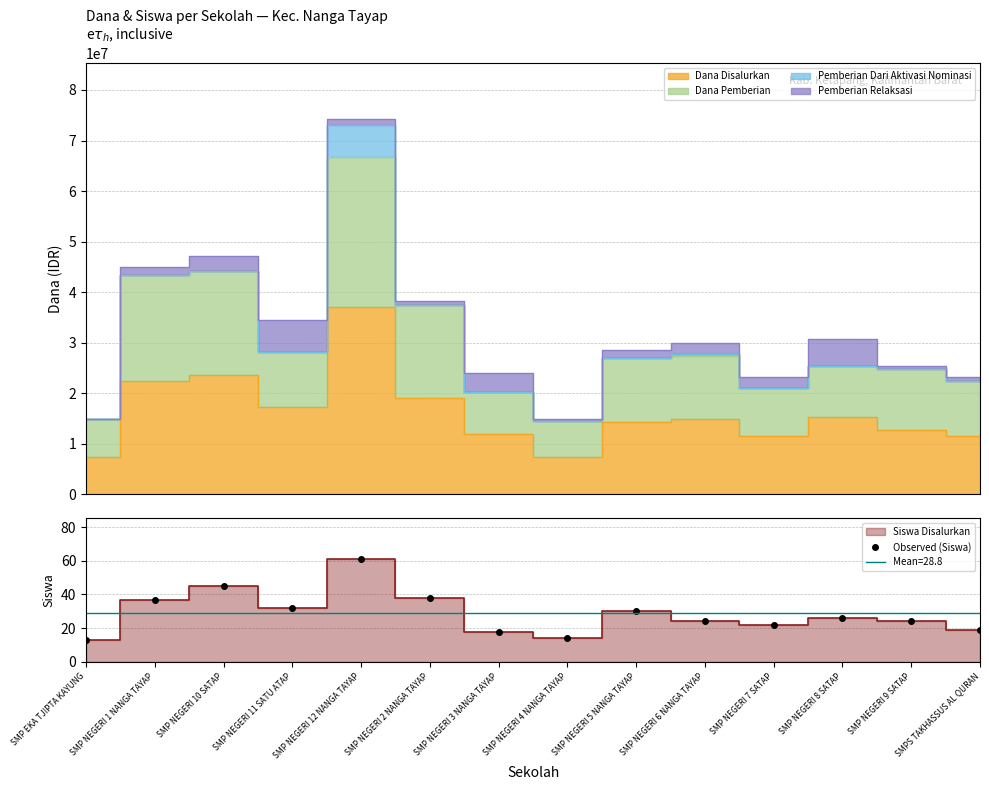

True or false: the data shows 15 at SMP NEGERI 7 SATAP.

False